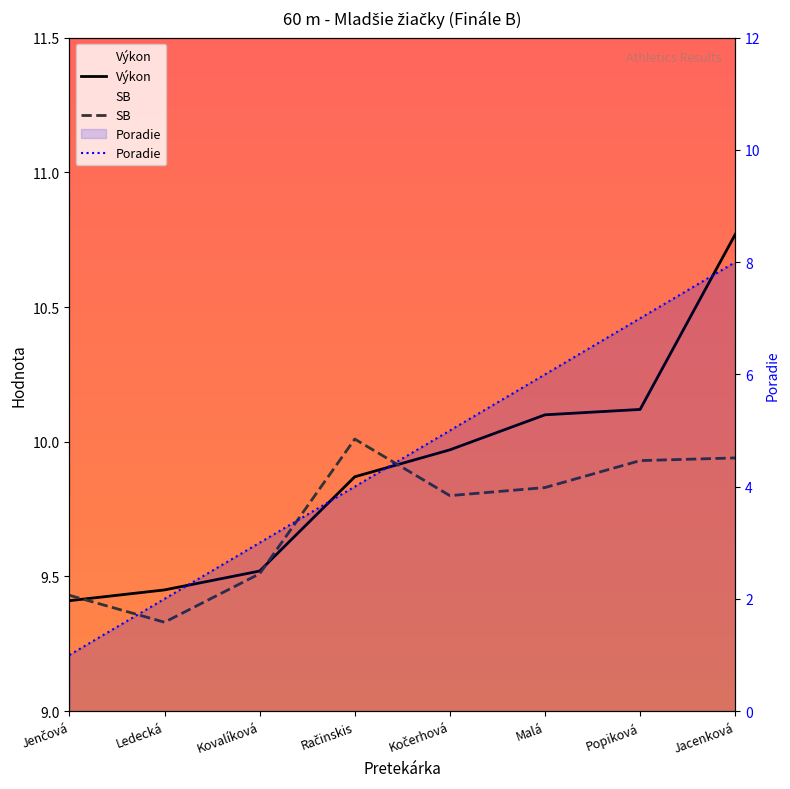

True or false: Poradie and SB intersect in this chart.

False